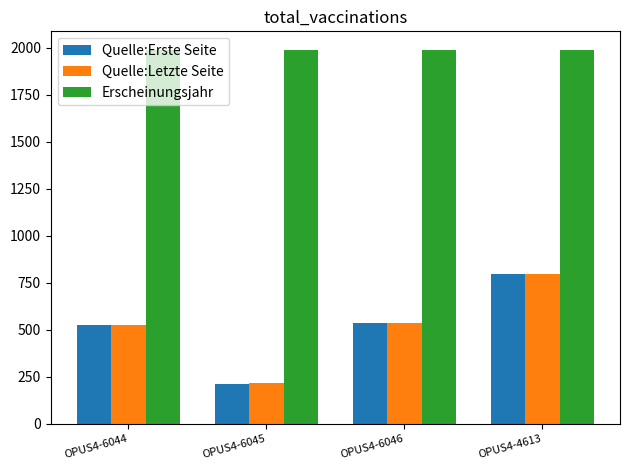

What is the smallest value displayed?

210